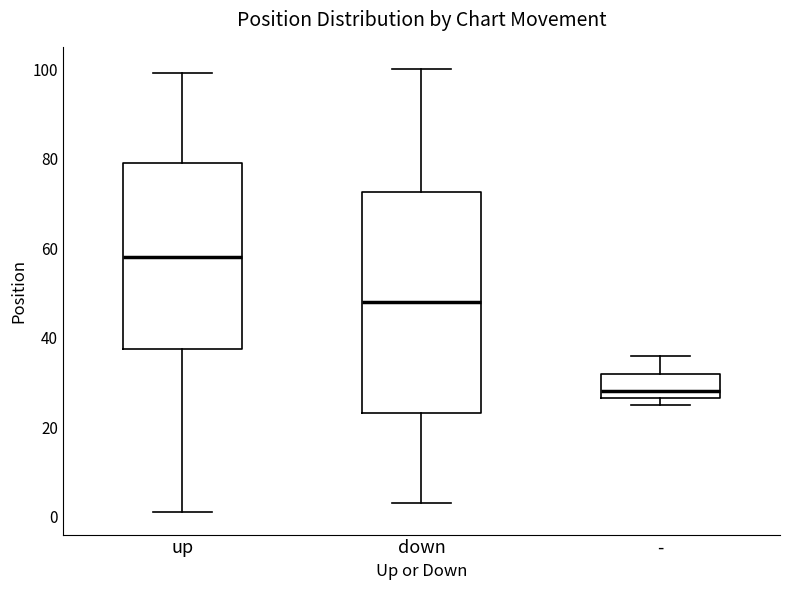

Which box is the tallest, from its lower edge to its upper edge?

down